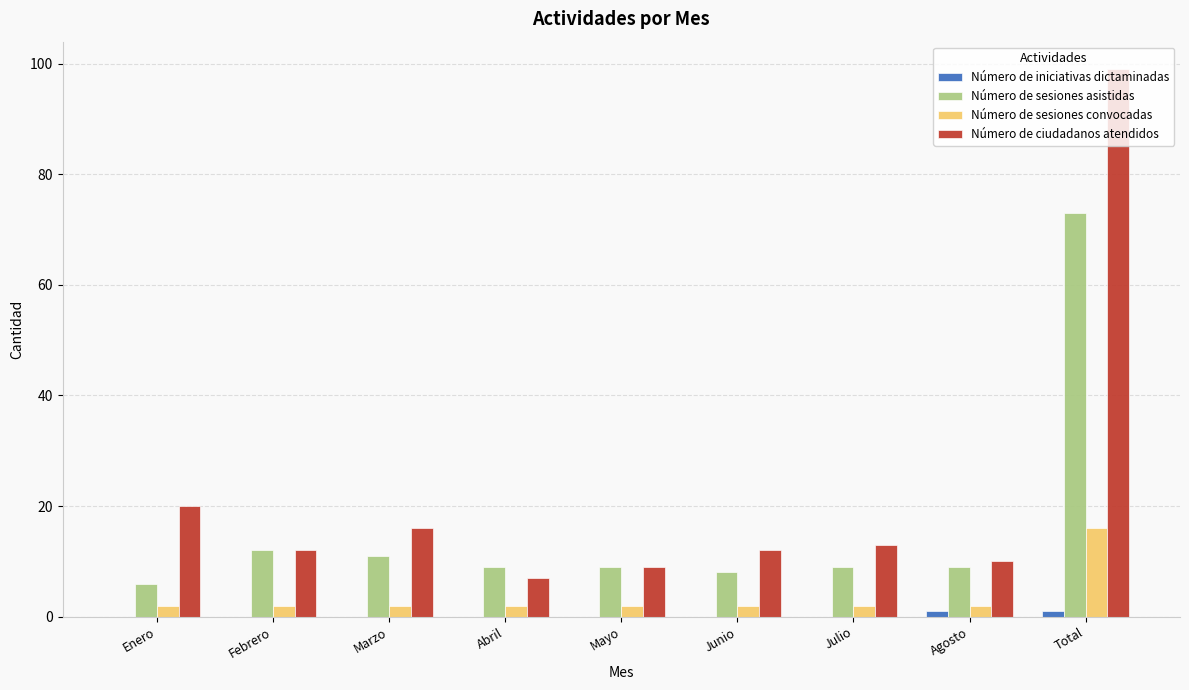

The Número de ciudadanos atendidos series shows 13 at Julio. True or false?

True